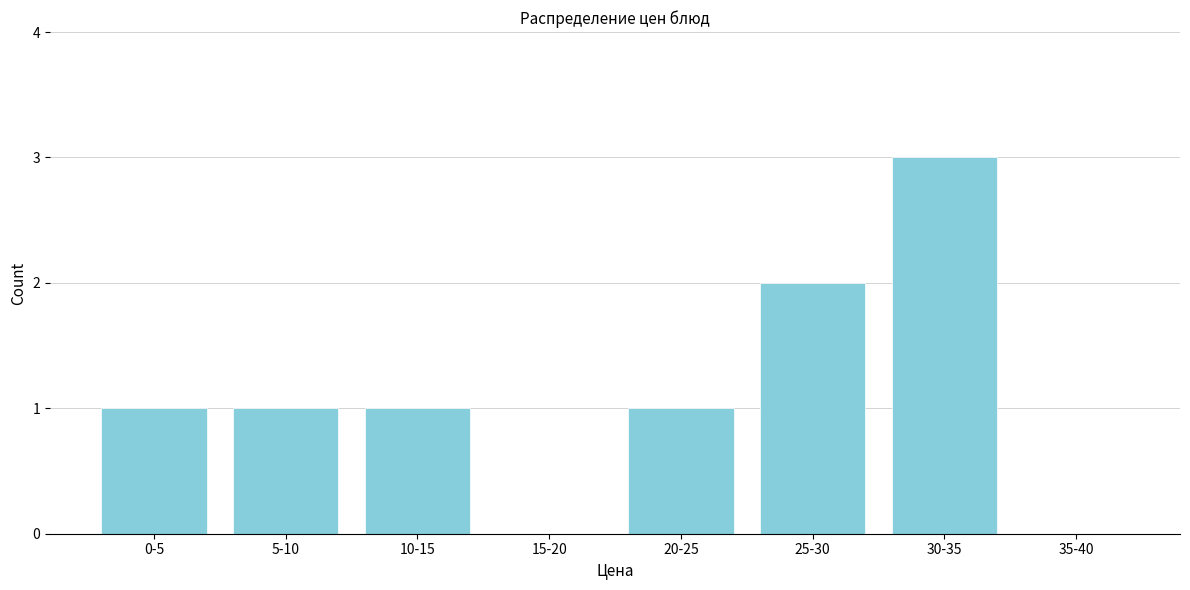

Reading left to right, transcribe all the data shown in this chart.

0-5=1	5-10=1	10-15=1	15-20=0	20-25=1	25-30=2	30-35=3	35-40=0